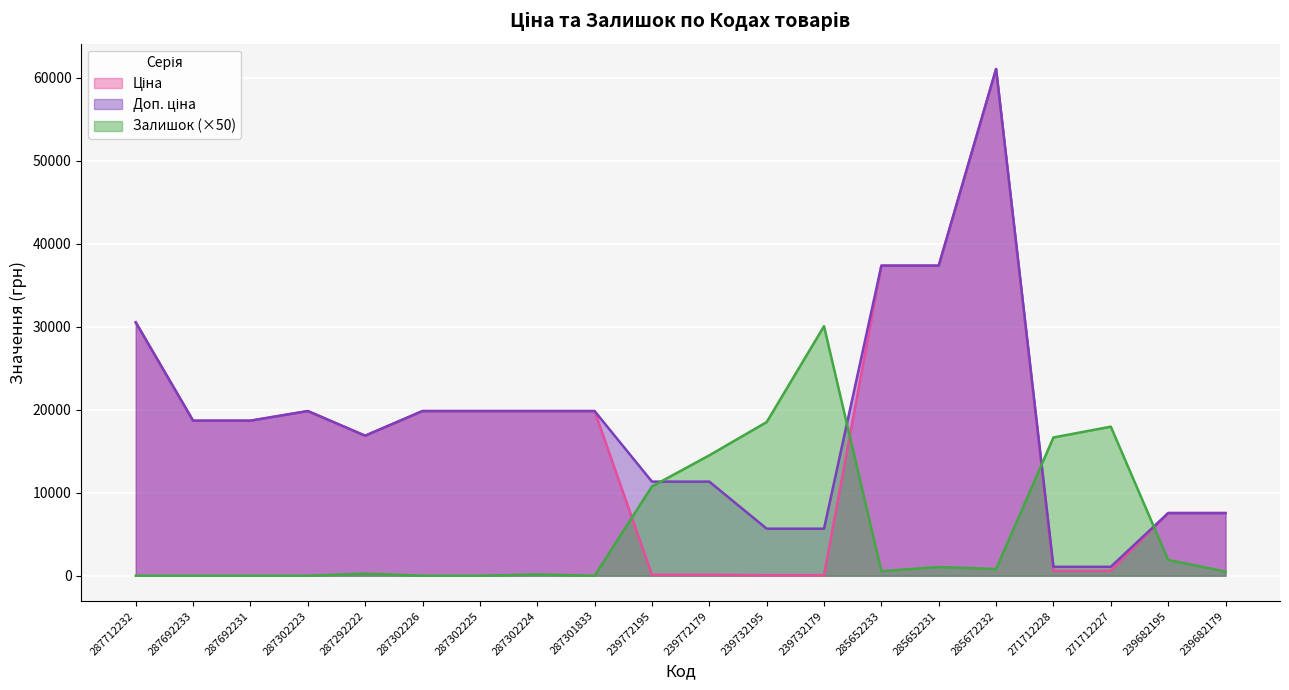

Which label corresponds to the largest value in the chart?

285672232